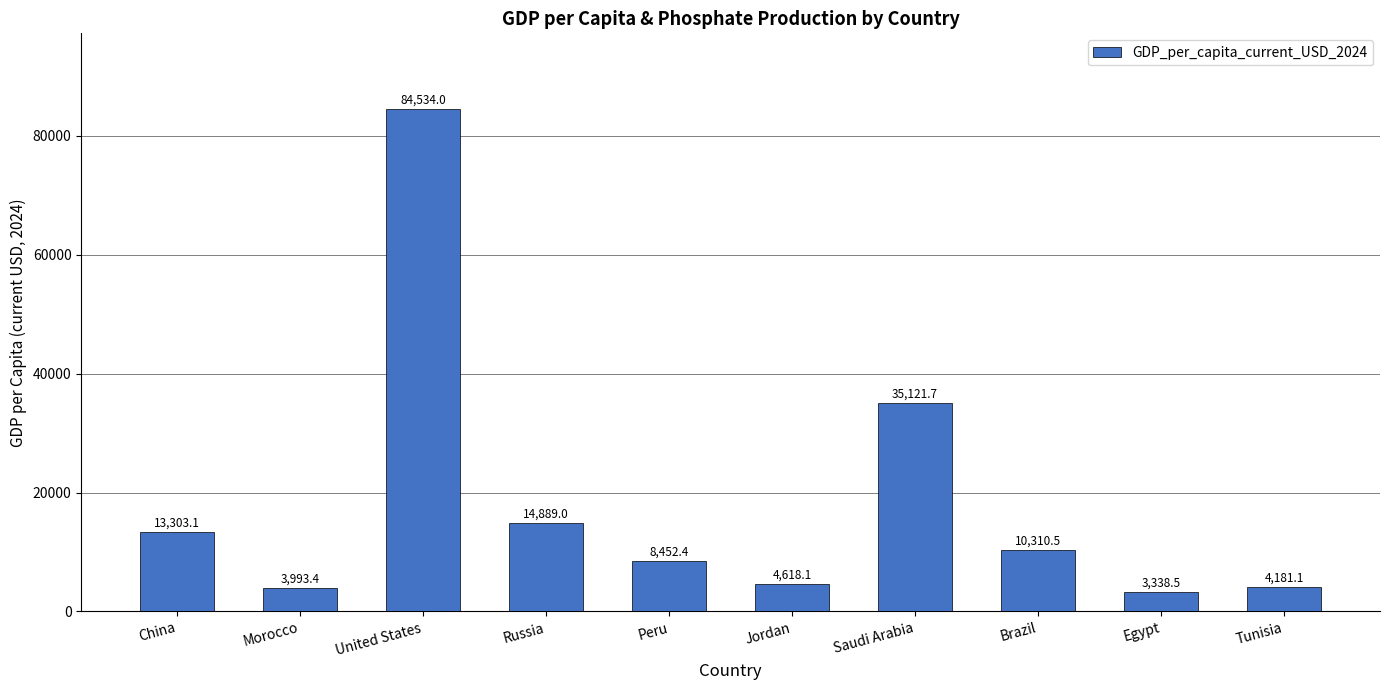

Reading left to right, extract all data points from this chart.

13303.1	3993.4	84534.0	14889.0	8452.4	4618.1	35121.7	10310.5	3338.5	4181.1